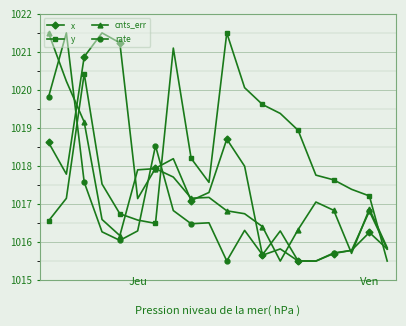

True or false: x has more than 0 points higher than both neighbors.

True